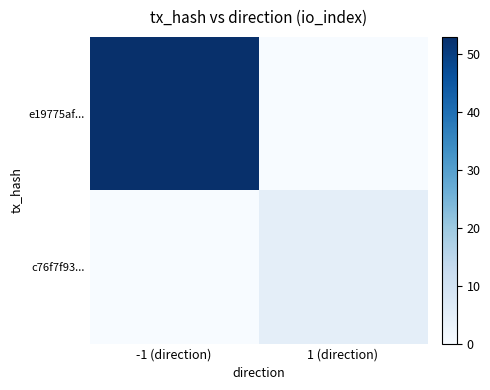

Reading right to left, list all the values displayed in this chart.

e19775af...: 1 (direction)=0	-1 (direction)=53
c76f7f93...: 1 (direction)=5	-1 (direction)=0